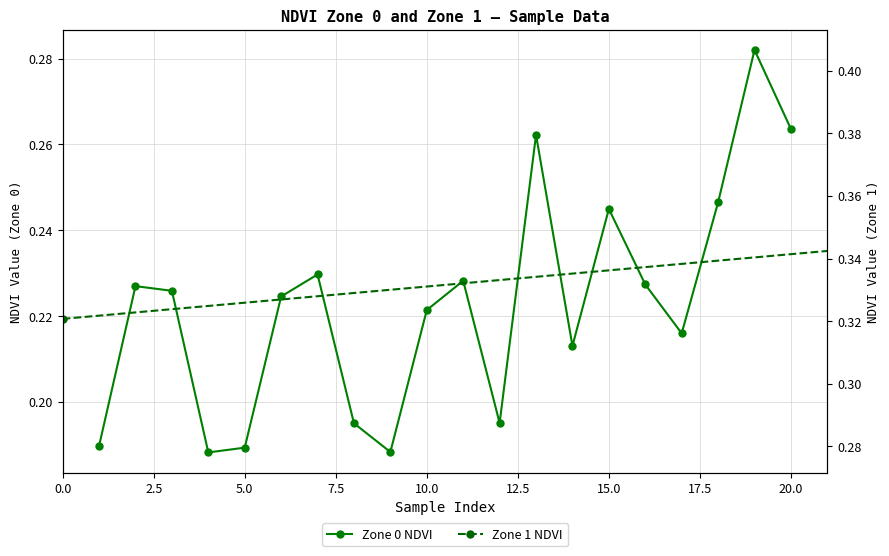

Is the value of Zone 0 NDVI at 20.0 greater than the value of Zone 1 NDVI at 10.0?

No